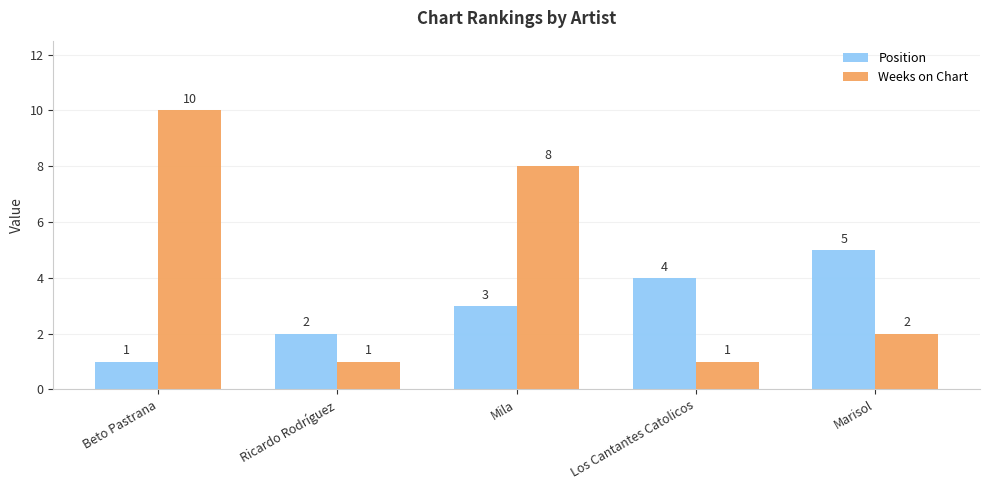

Where is Position nearest to the value 3?

Mila